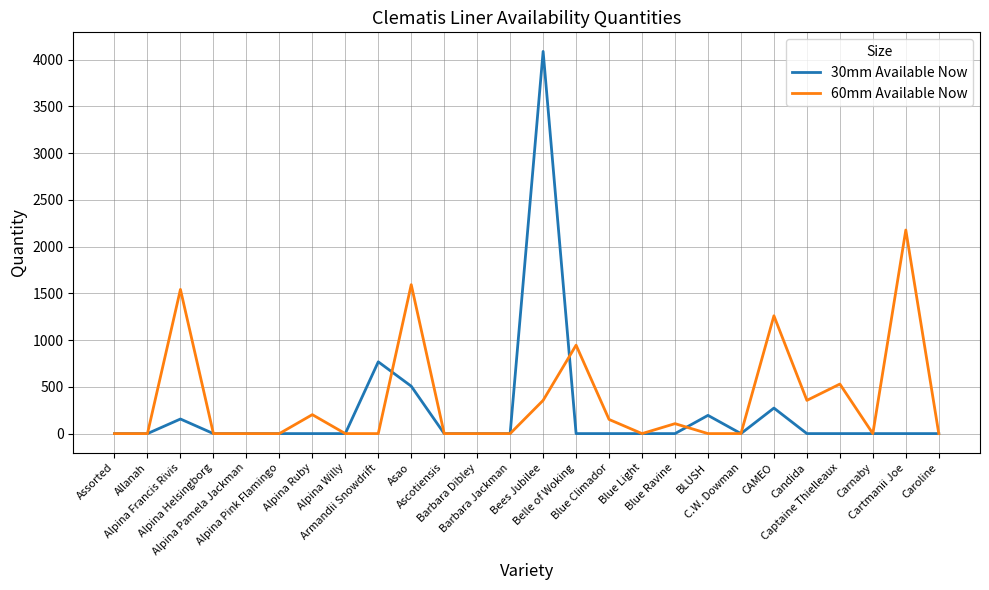

At Armandii Snowdrift, list the series in order from largest to smallest.

30mm Available Now, 60mm Available Now